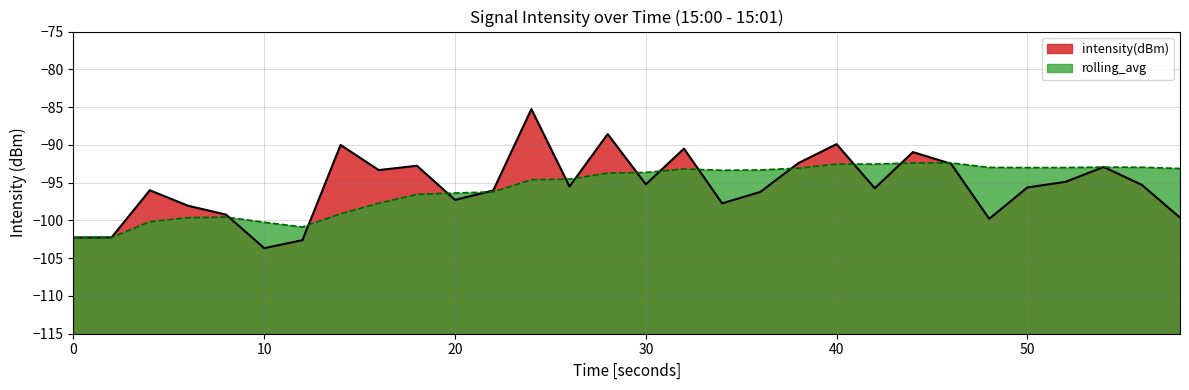

Which series has the largest range (max minus min)?

intensity(dBm)